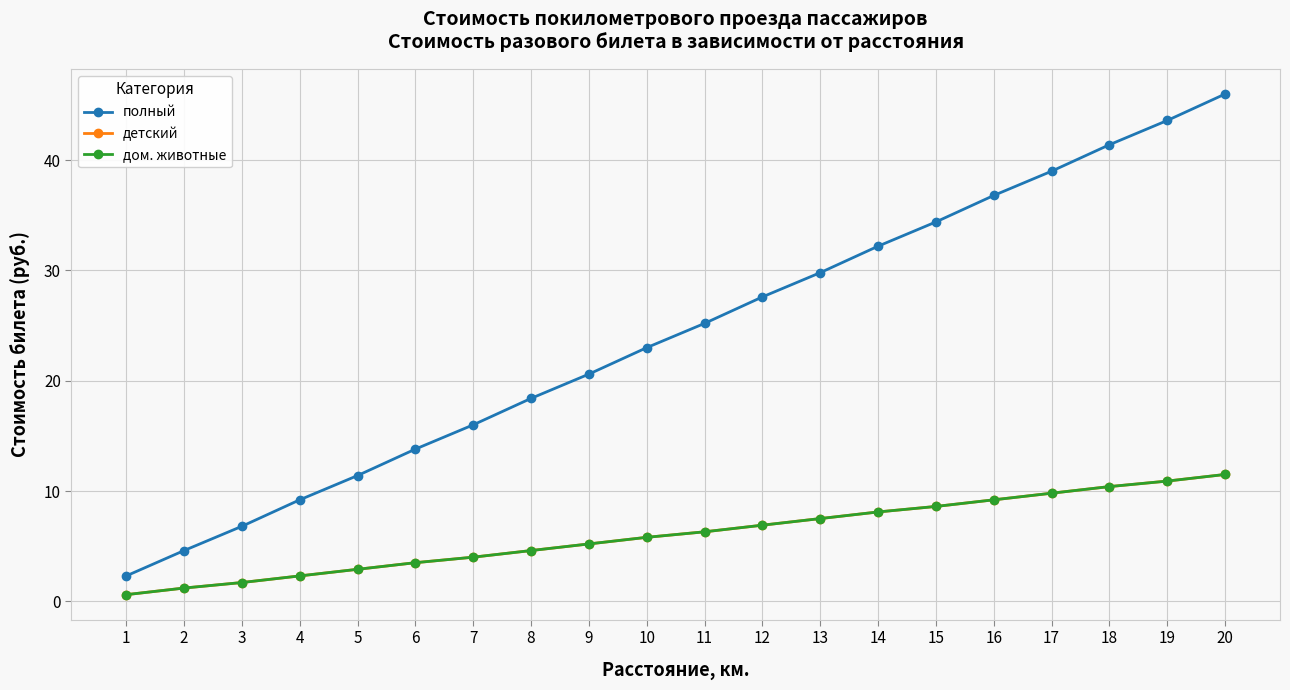

True or false: детский and дом. животные cross at least once.

False